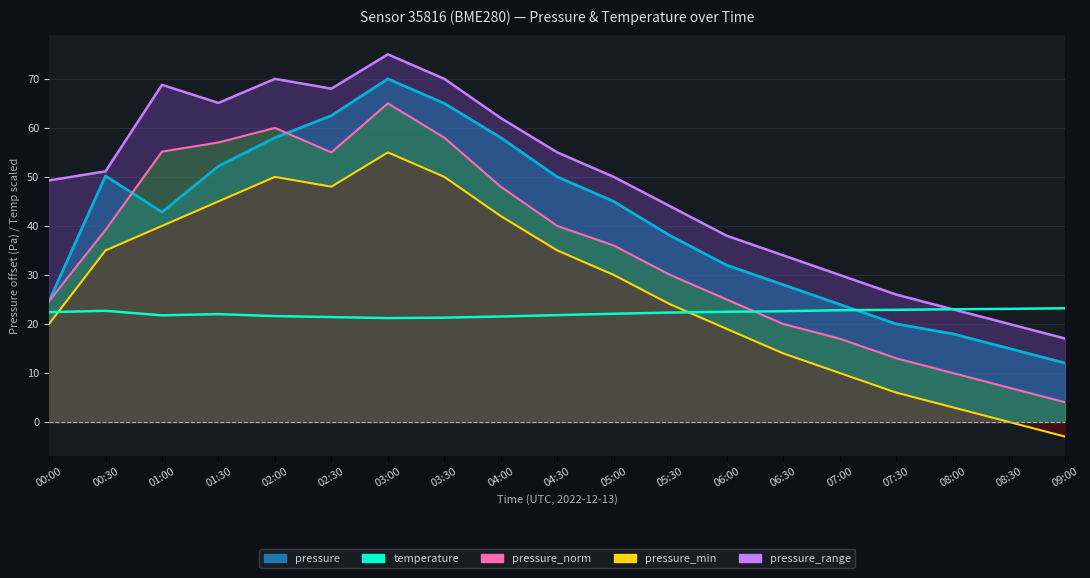

What is the label of the 19th point from the left?

09:00